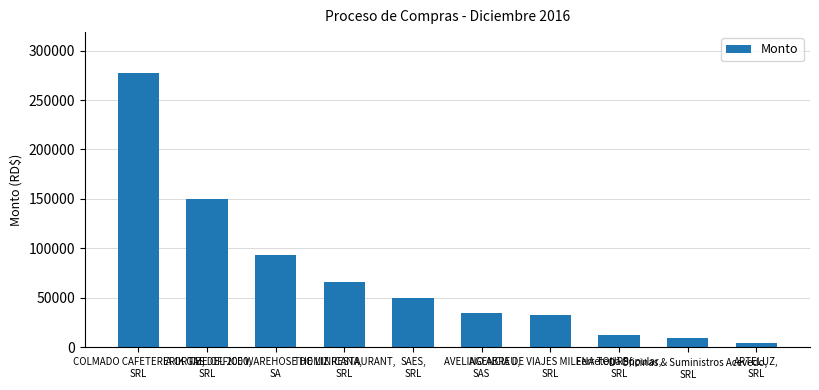

How many values are below 49796?

5